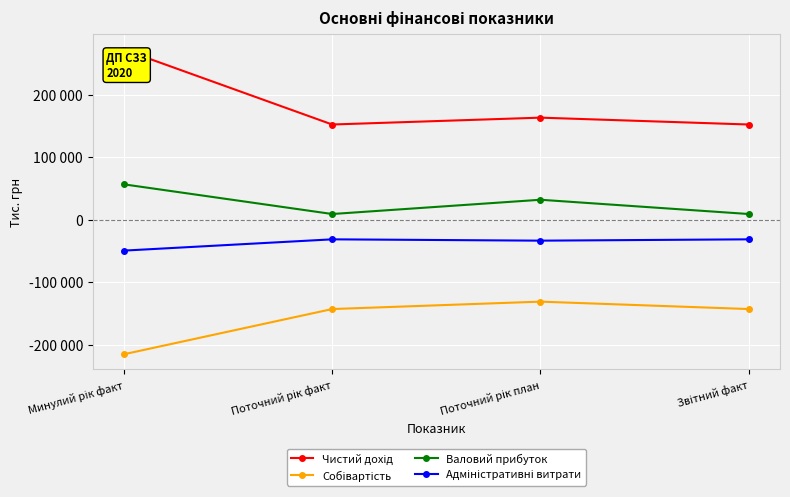

At which label is Собівартість closest to -173428?

Поточний рік факт